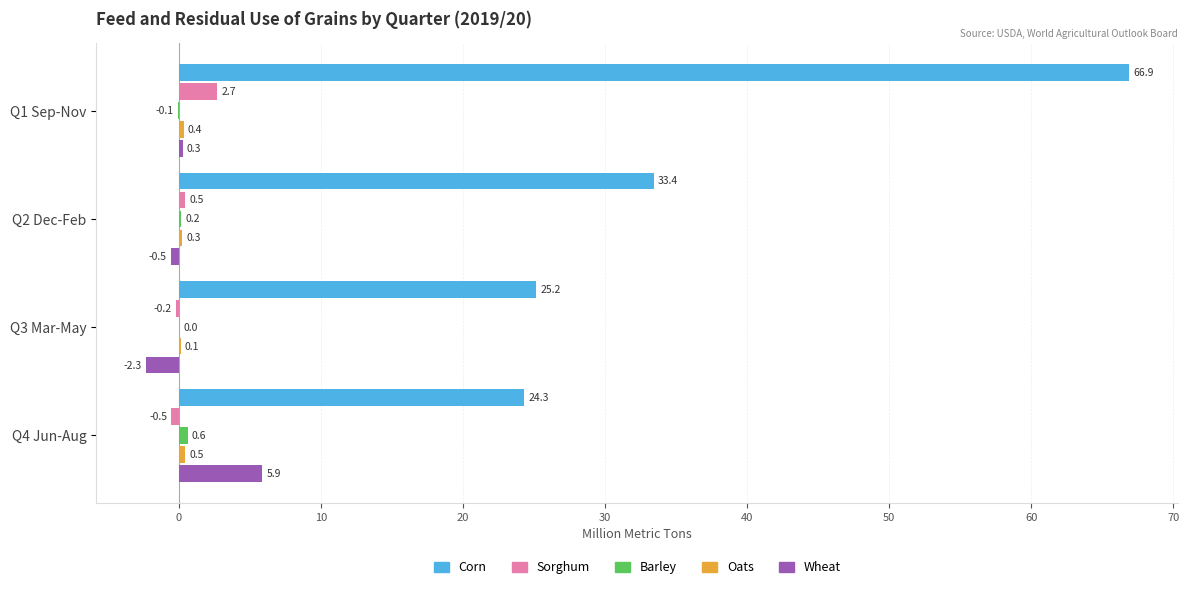

Is the value of Wheat at Q1 Sep-Nov greater than the value of Corn at Q1 Sep-Nov?

No